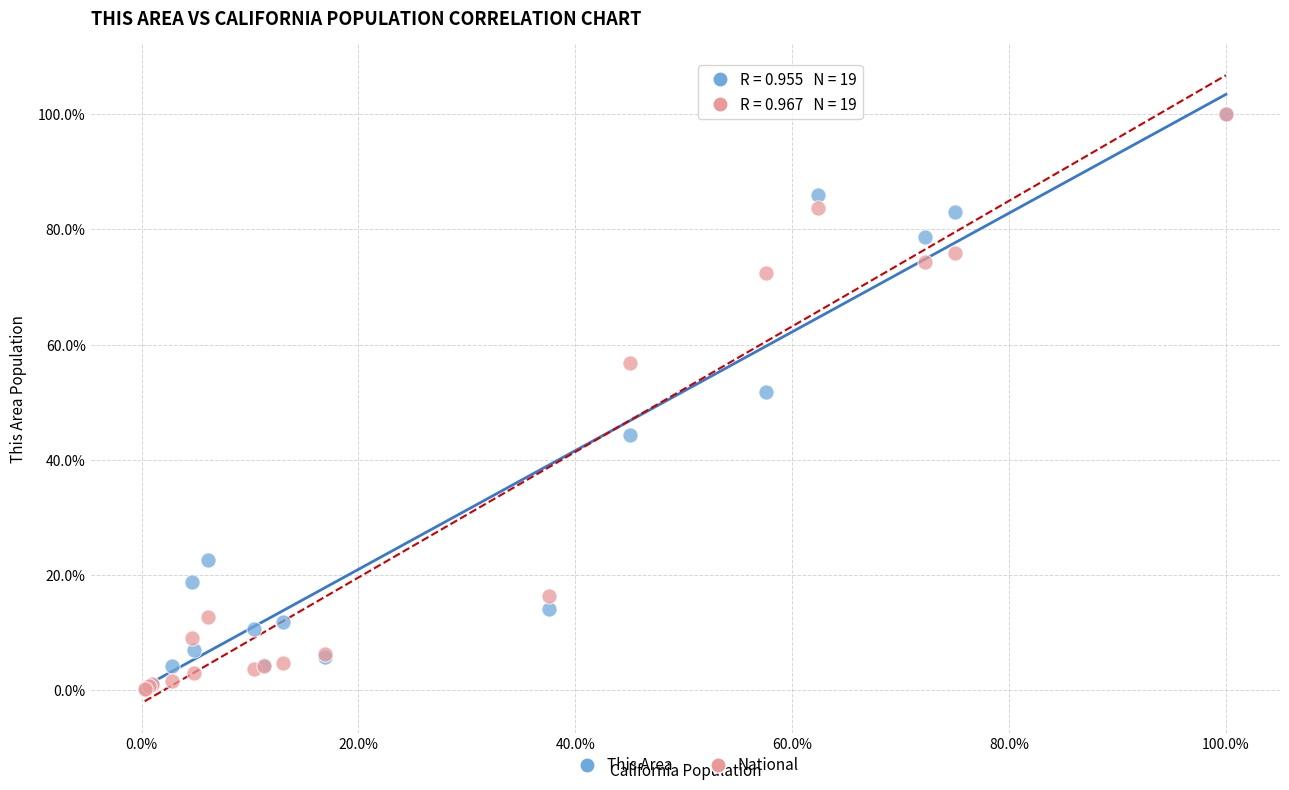

In the This Area series, what Y value is closest to 50?

51.8